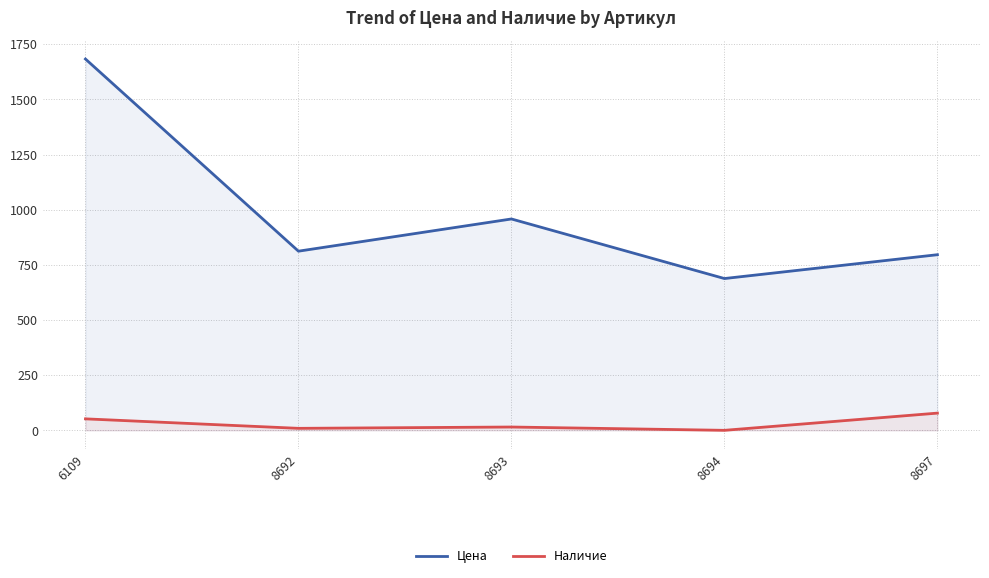

At which category is the sum across all series the highest?

6109